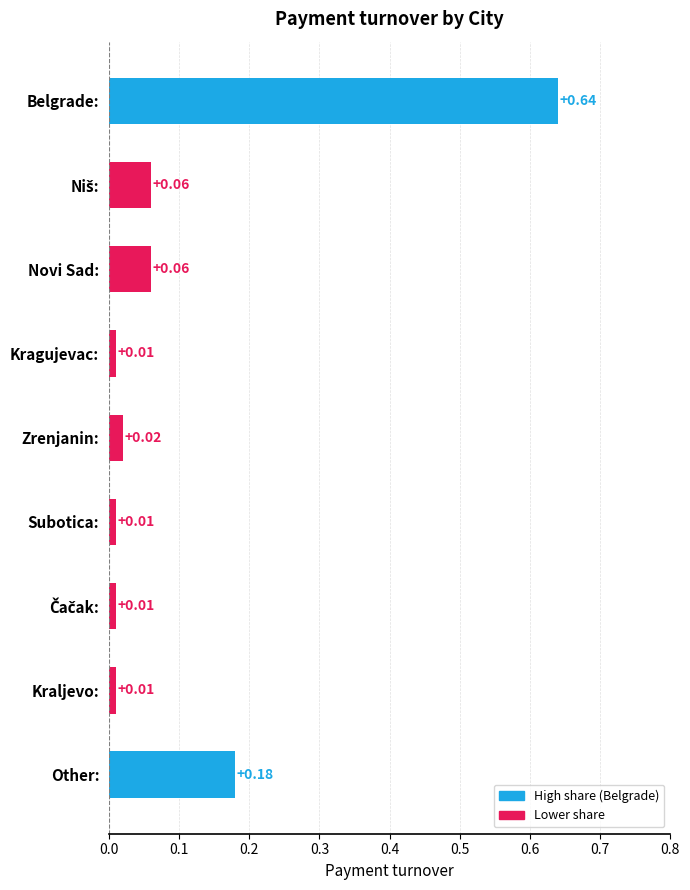

Which has a higher value, Zrenjanin: or Kragujevac:?

Zrenjanin: